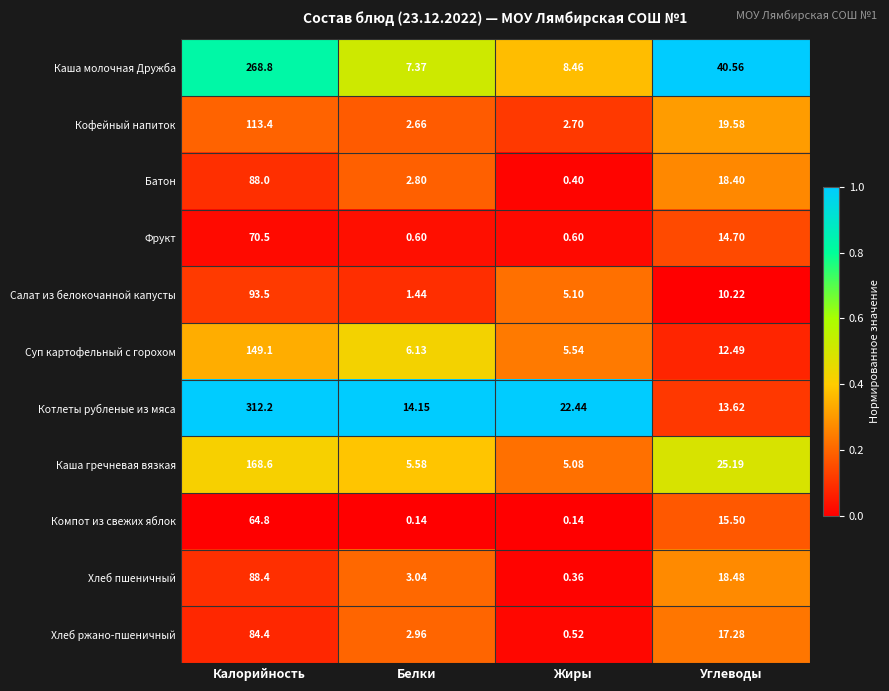

How many data points does each series have?

4